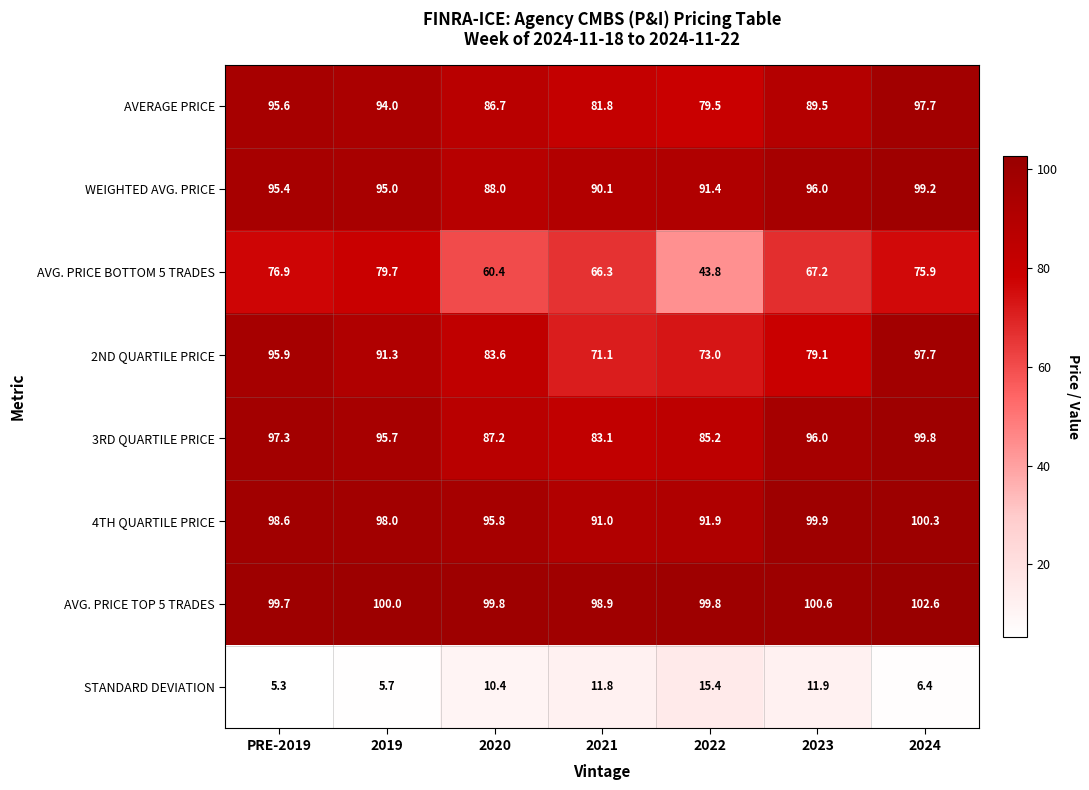

Where is 3RD QUARTILE PRICE nearest to the value 91?

2020